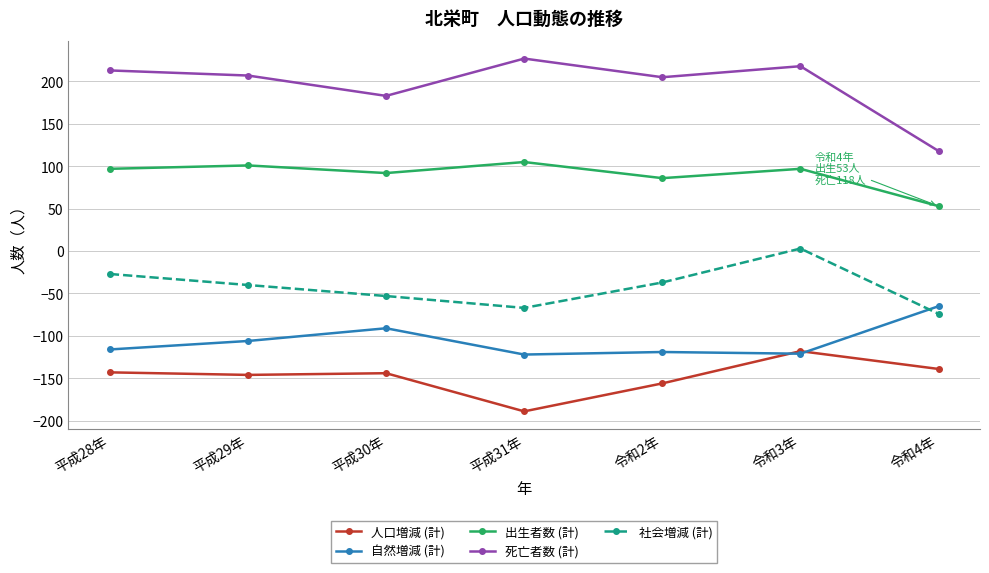

Which series has the largest total across all categories?

死亡者数 (計)